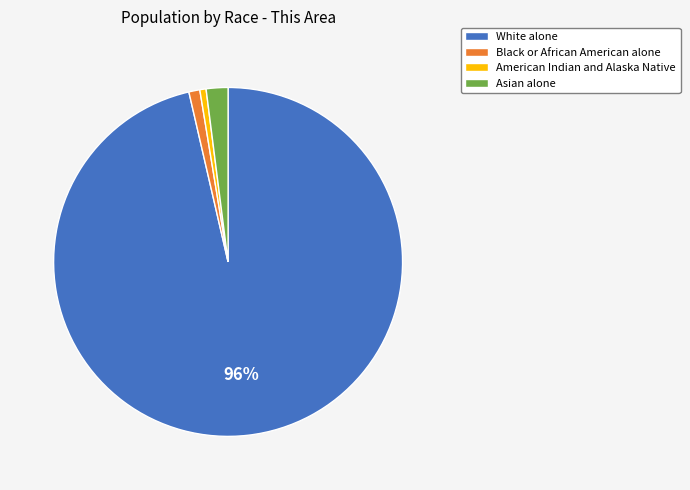

Do American Indian and Alaska Native and Asian alone together represent more than half of the pie?

No